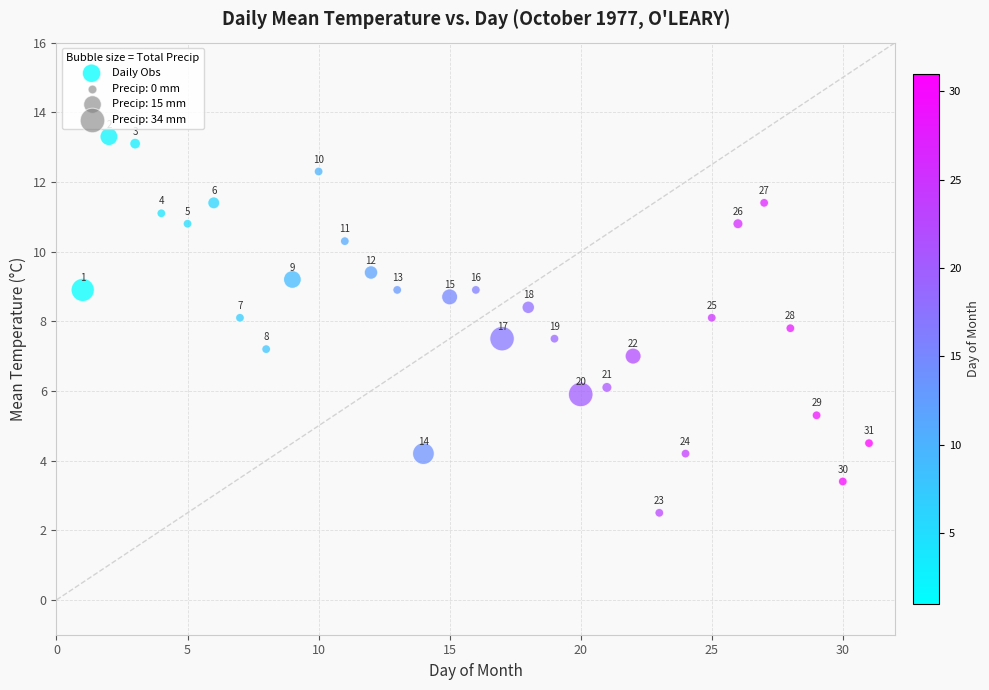

What is the range of Y values (max minus min)?

10.8